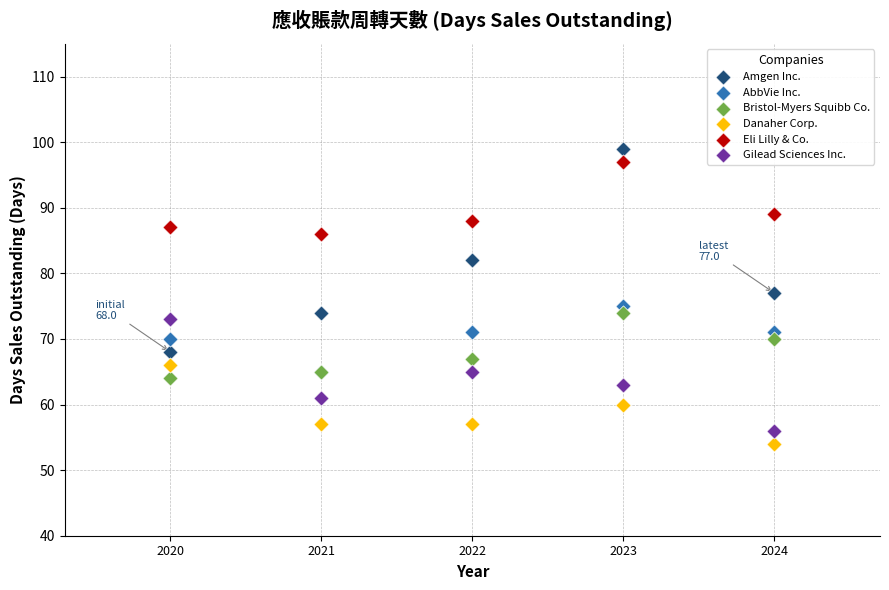

In the Amgen Inc. series, what Y value is closest to 83?

82